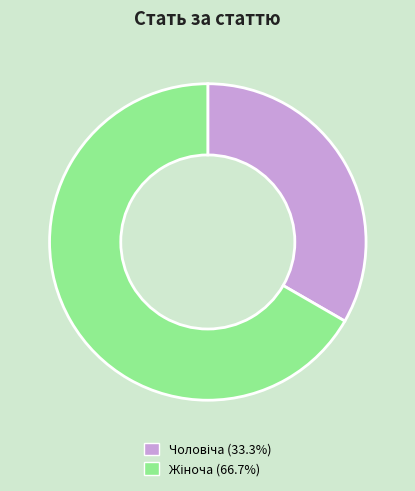

Is there a majority slice in this chart?

Yes